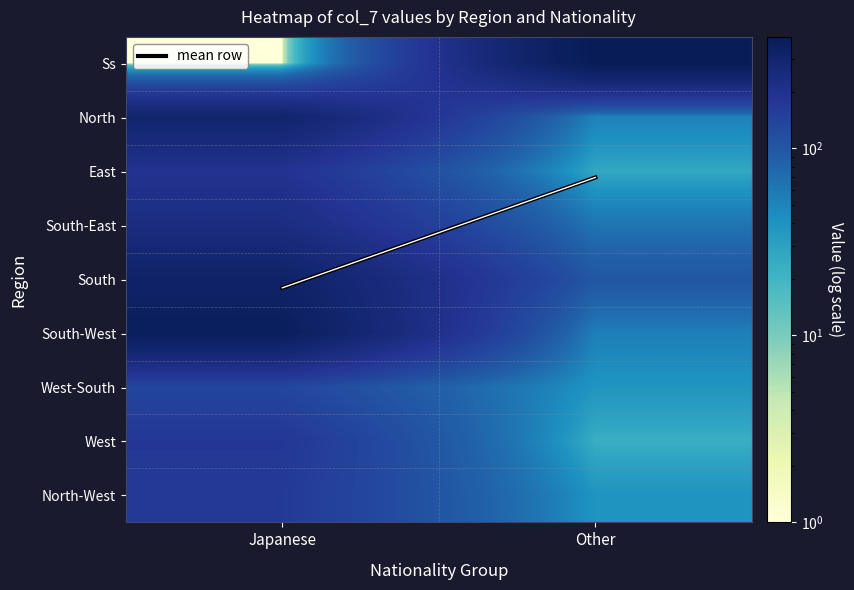

What is the spread (max minus min) of values at Other?

392.9